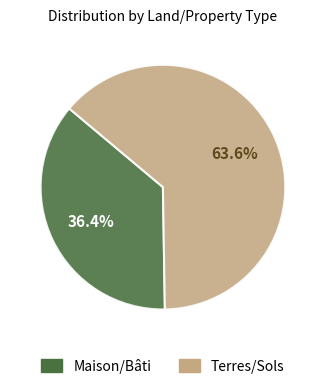

Is there any slice that represents more than half of the pie?

Yes